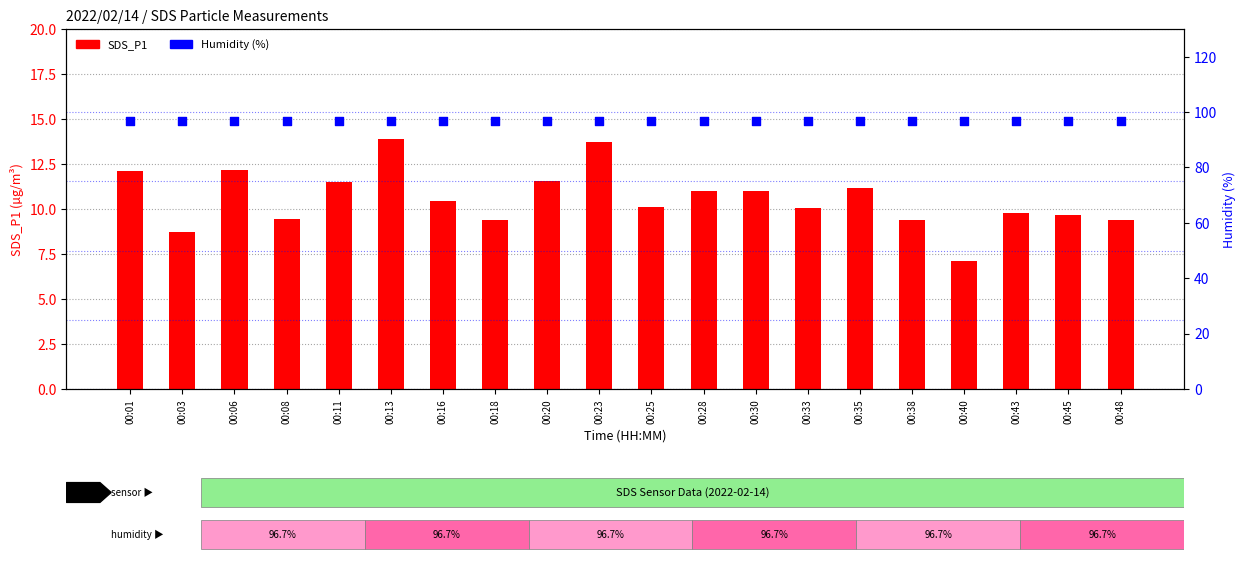

What are all the series names shown in the legend?

SDS_P1, Humidity (%)